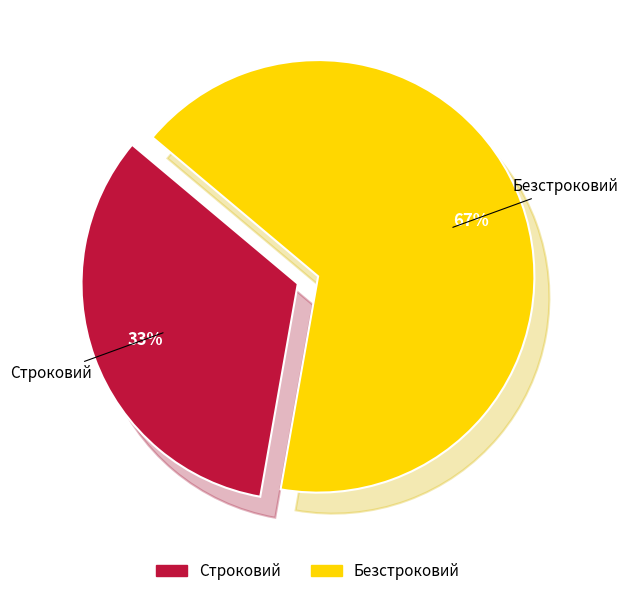

To the nearest percent, what is the combined percentage of Строковий and Безстроковий?

100%